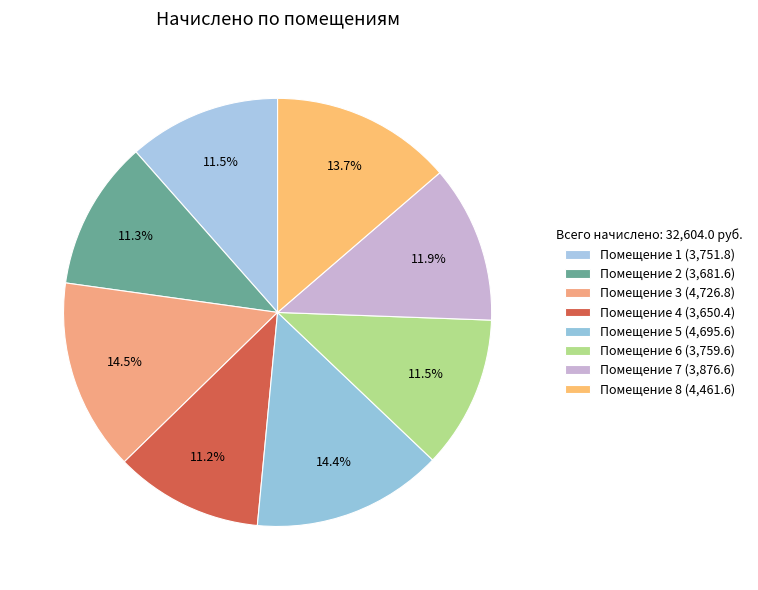

Which slice is the largest?

3